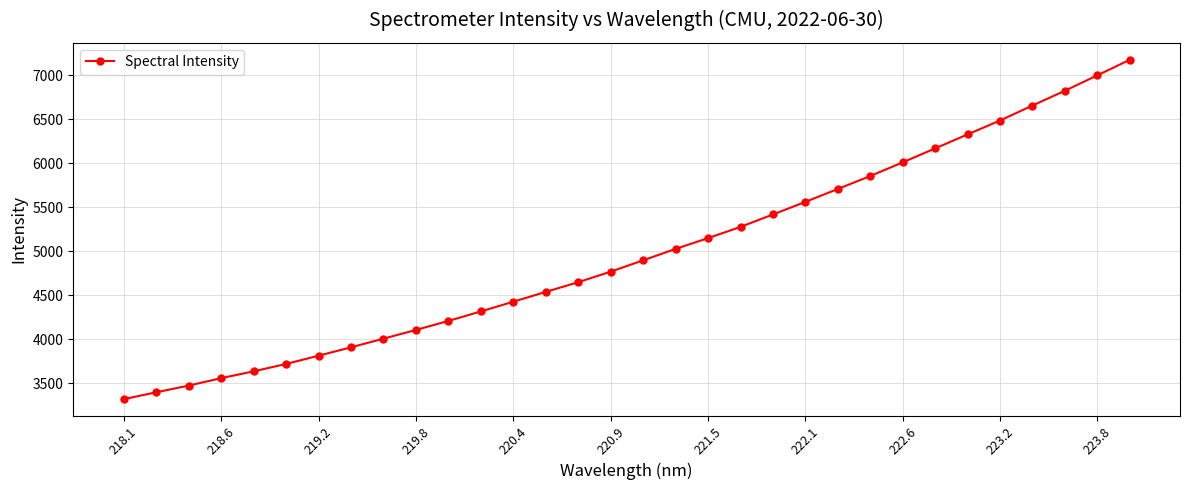

What is the maximum value shown in the chart?

7175.1